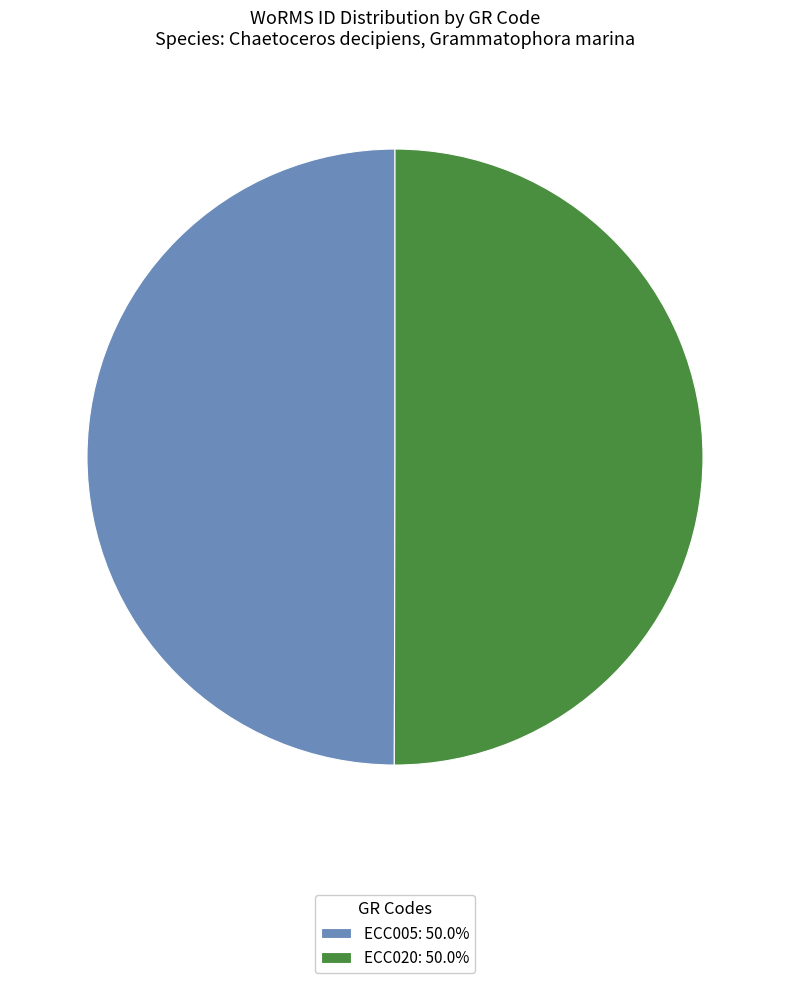

Do ECC020: 50.0% and ECC005: 50.0% together represent more than half of the pie?

Yes